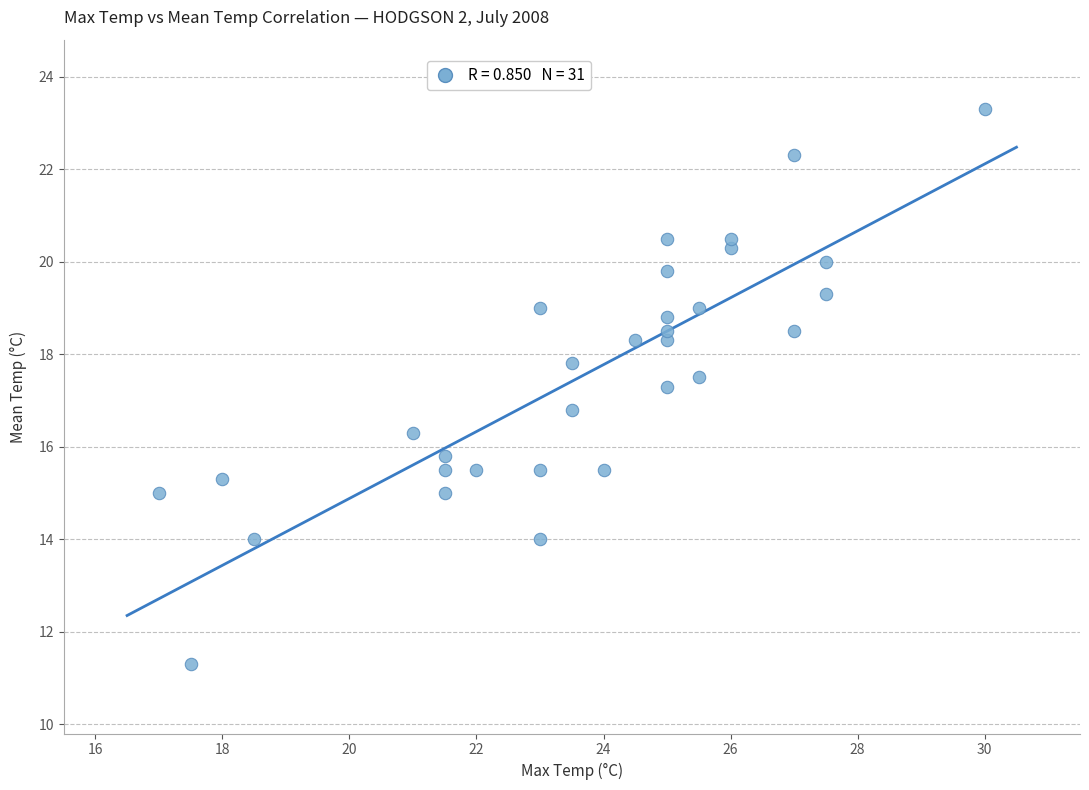

What is the range of Y values (max minus min)?

12.0